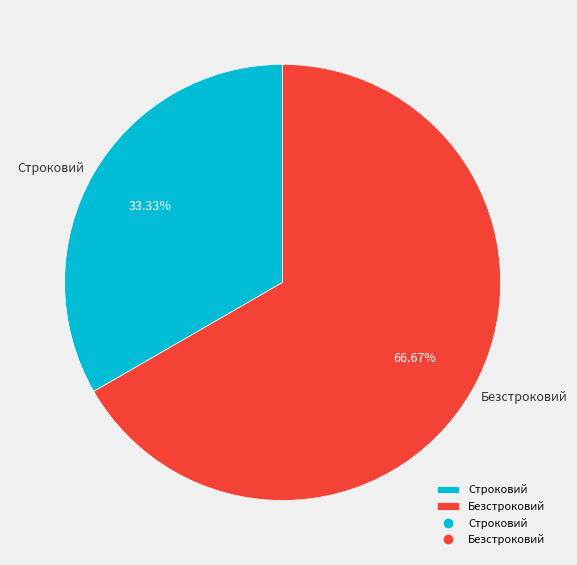

To the nearest percent, what portion does Безстроковий represent?

67%